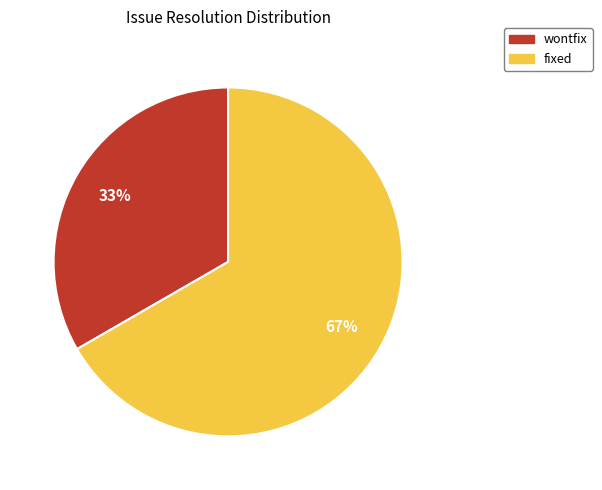

How many segments does this pie chart have?

2